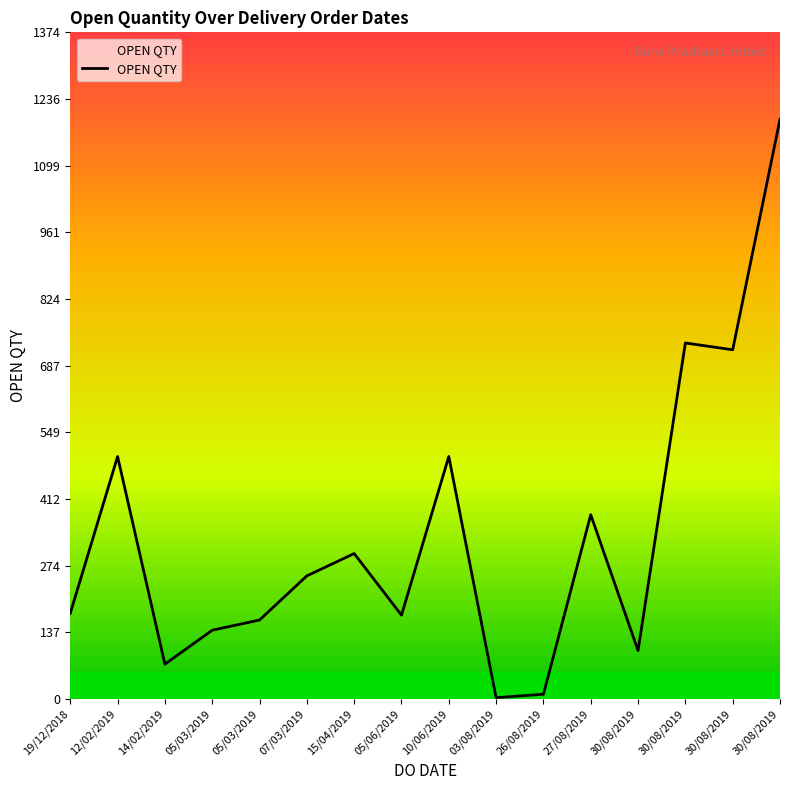

How many lines are shown in the chart?

1